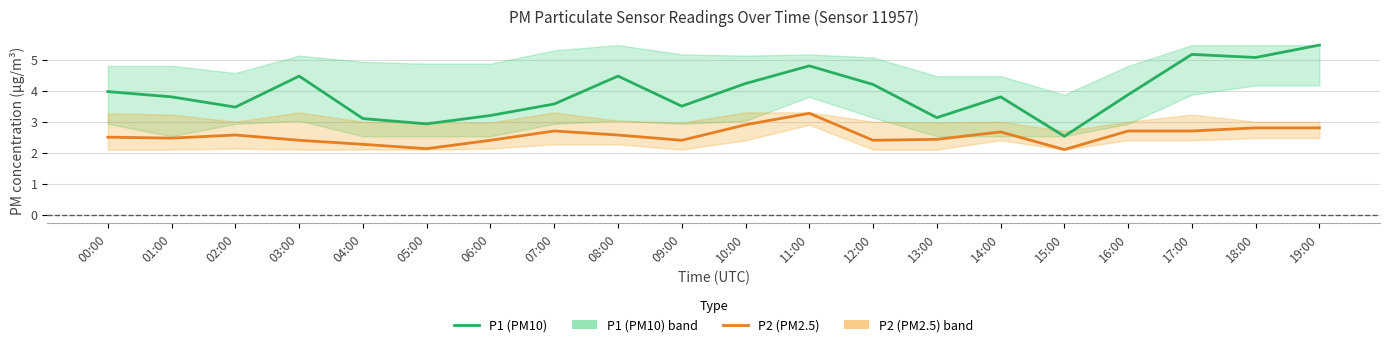

Does the chart display data point markers on the line(s)?

No